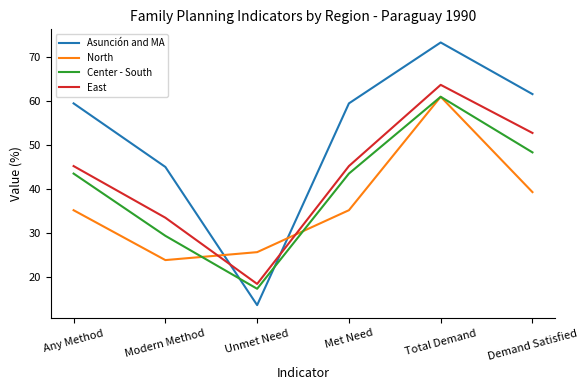

What is the total value across all series at Met Need?

183.3